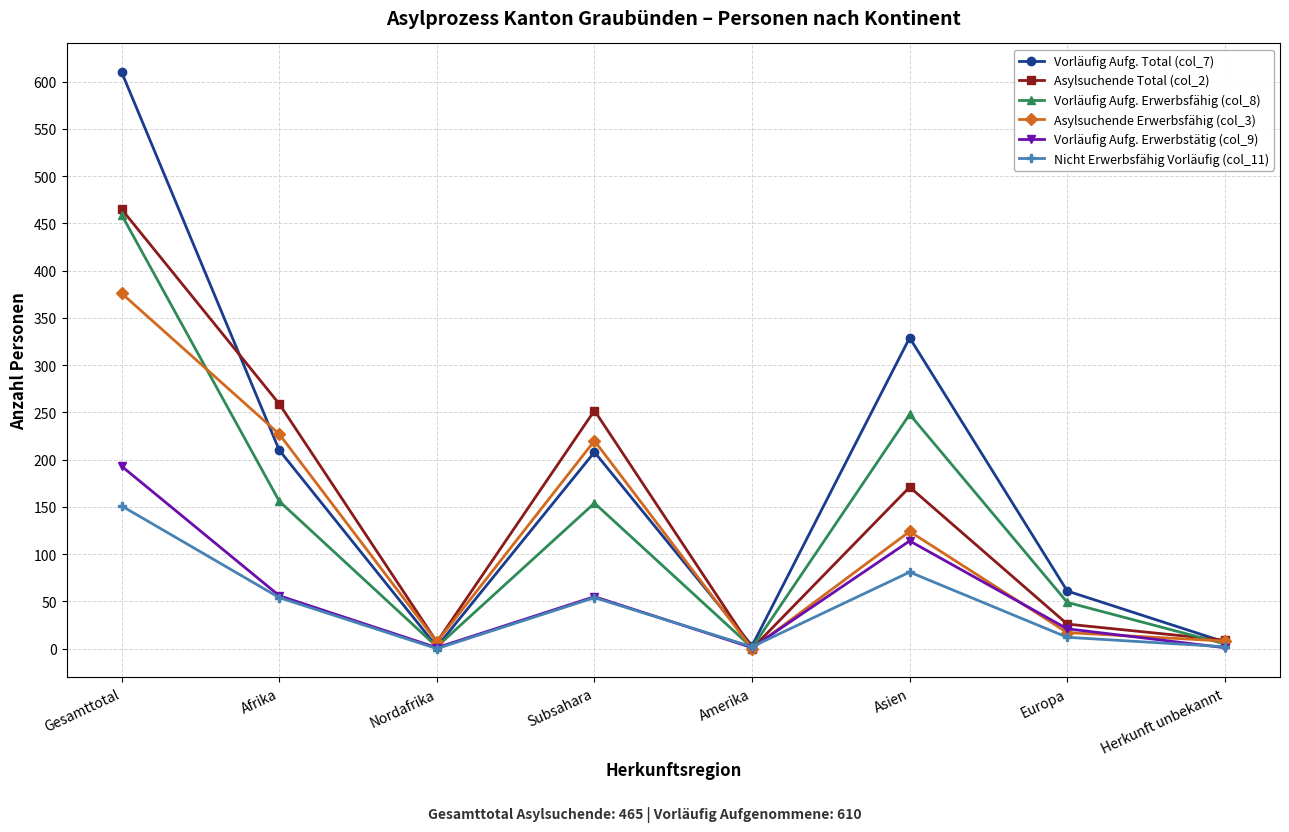

Is it true that Nicht Erwerbsfähig Vorläufig (col_11) equals 54 at Afrika?

True